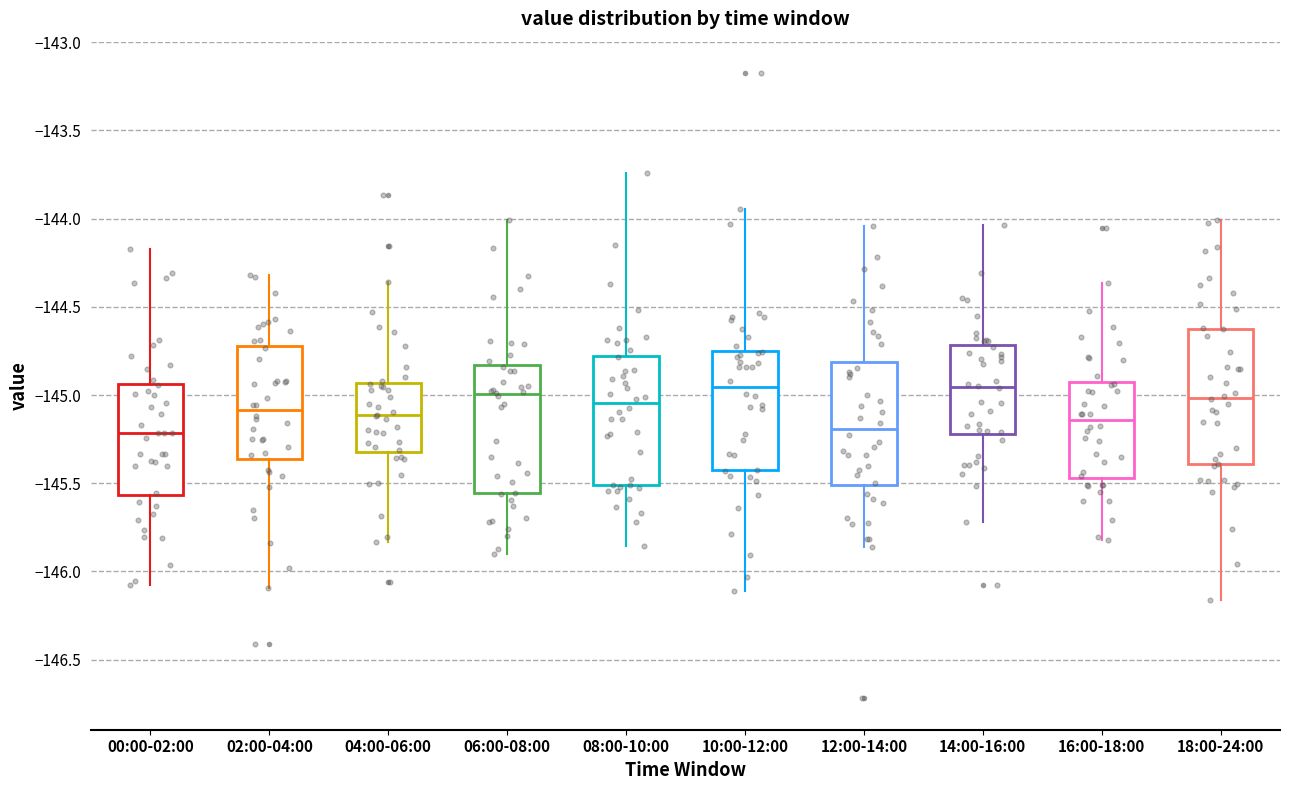

Reading left to right, read every box against the y-axis: the position of its median line, the range the box covers, and the ends of its whiskers. The values are not printed on the chart, so give them approximately, as read against the axis.

00:00-02:00: median -145.20, box -145.55 to -144.95, whiskers -146.10 to -144.15
02:00-04:00: median -145.10, box -145.35 to -144.70, whiskers -146.10 to -144.30
04:00-06:00: median -145.10, box -145.30 to -144.95, whiskers -145.85 to -144.35
06:00-08:00: median -145.00, box -145.55 to -144.85, whiskers -145.90 to -144.00
08:00-10:00: median -145.05, box -145.50 to -144.80, whiskers -145.85 to -143.75
10:00-12:00: median -144.95, box -145.45 to -144.75, whiskers -146.10 to -143.95
12:00-14:00: median -145.20, box -145.50 to -144.80, whiskers -145.85 to -144.05
14:00-16:00: median -144.95, box -145.20 to -144.70, whiskers -145.70 to -144.05
16:00-18:00: median -145.15, box -145.45 to -144.95, whiskers -145.80 to -144.35
18:00-24:00: median -145.00, box -145.40 to -144.60, whiskers -146.15 to -144.00